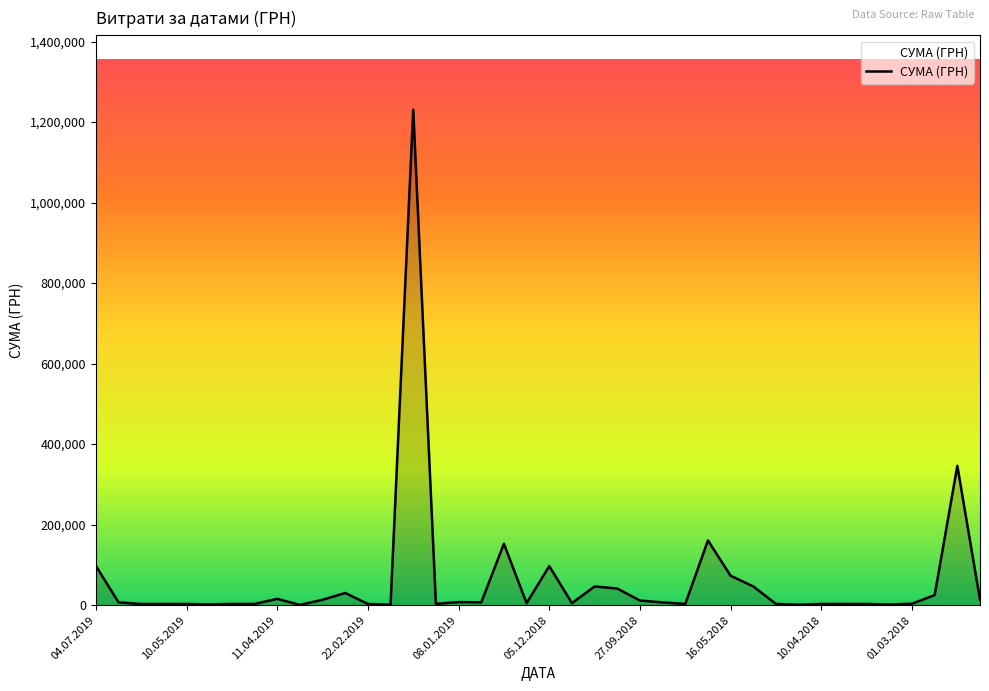

What is the difference between the maximum and minimum values?

1230116.3